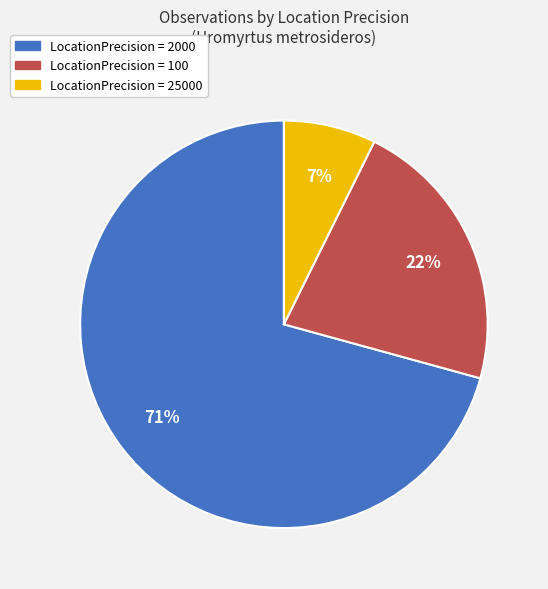

Does LocationPrecision = 25000 represent more than half of the total?

No